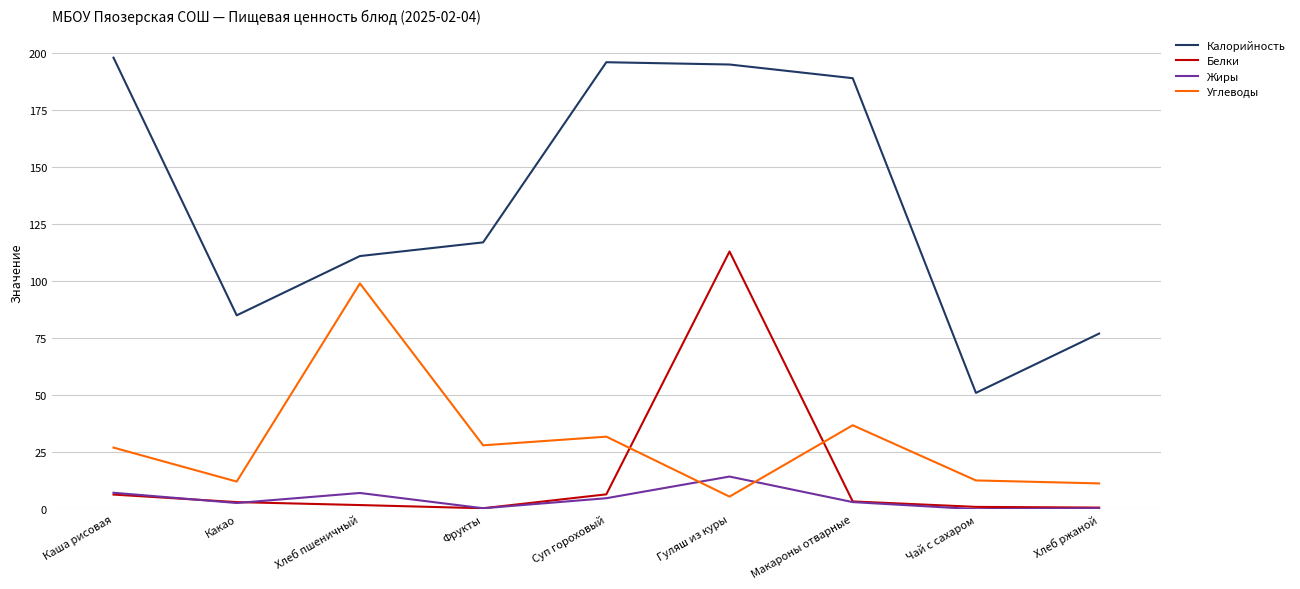

What is the difference between the second highest and second lowest values in the Углеводы series?

25.5